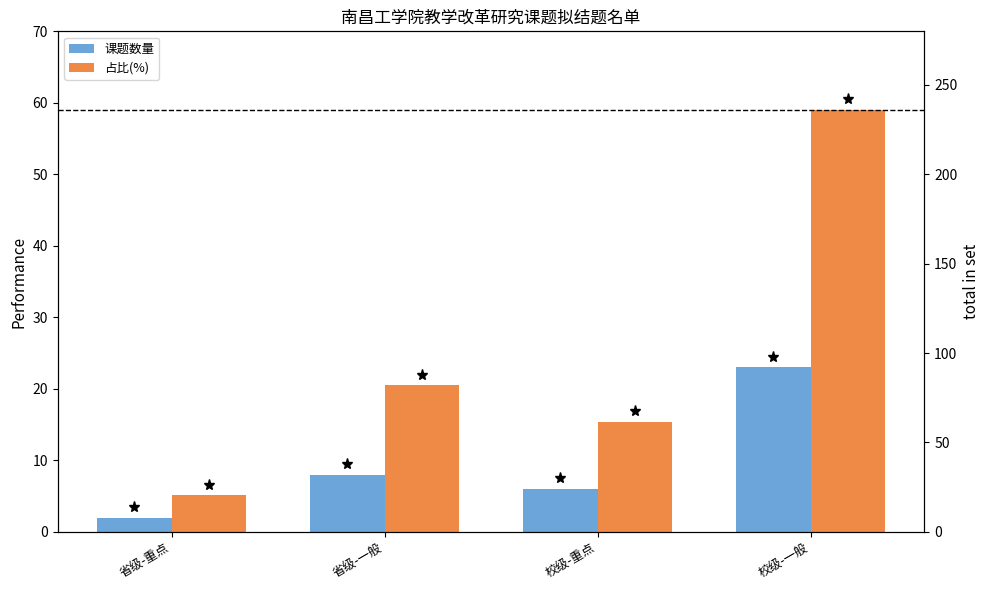

Rank the series at 省级-重点 from lowest to highest value.

课题数量, 占比(%)